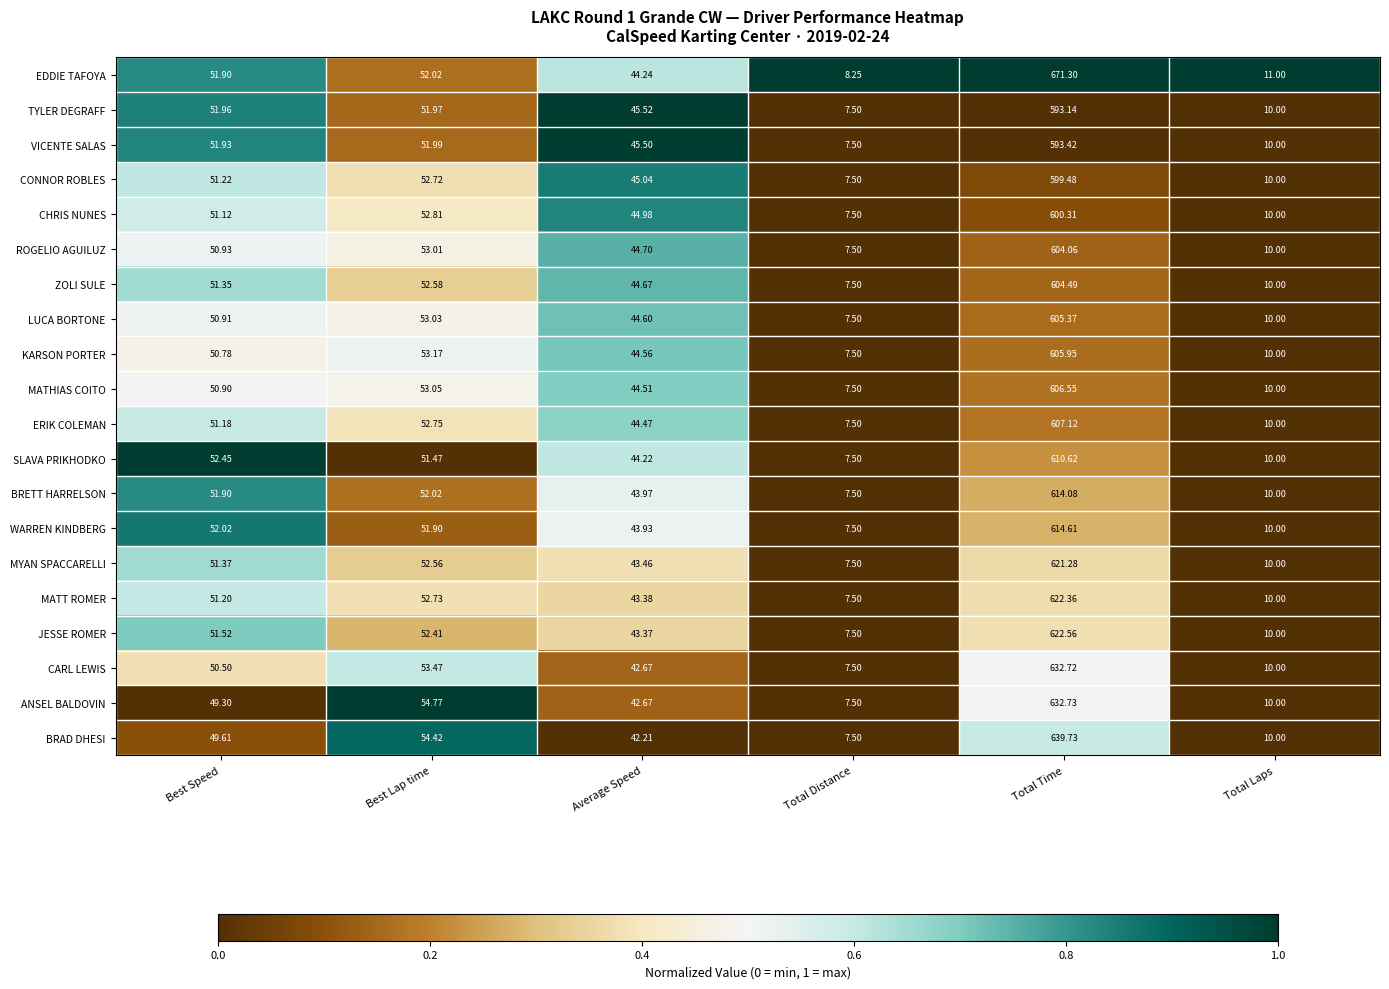

At which label is SLAVA PRIKHODKO closest to 309?

Best Speed